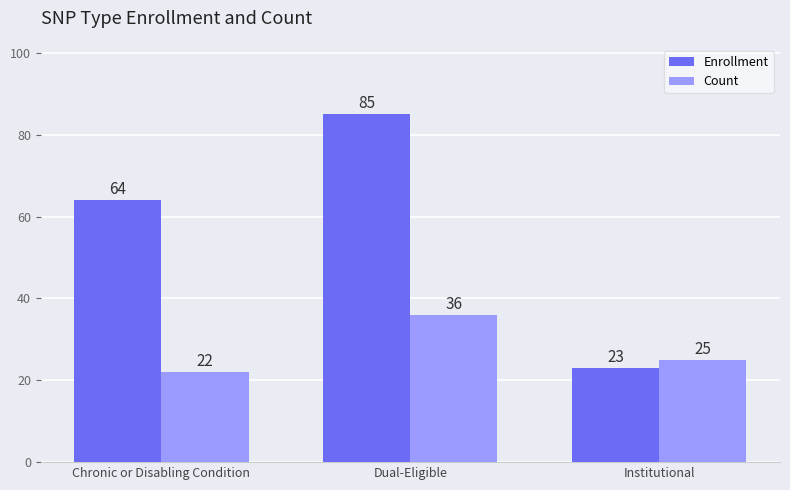

The Count series shows 44 at Institutional. True or false?

False